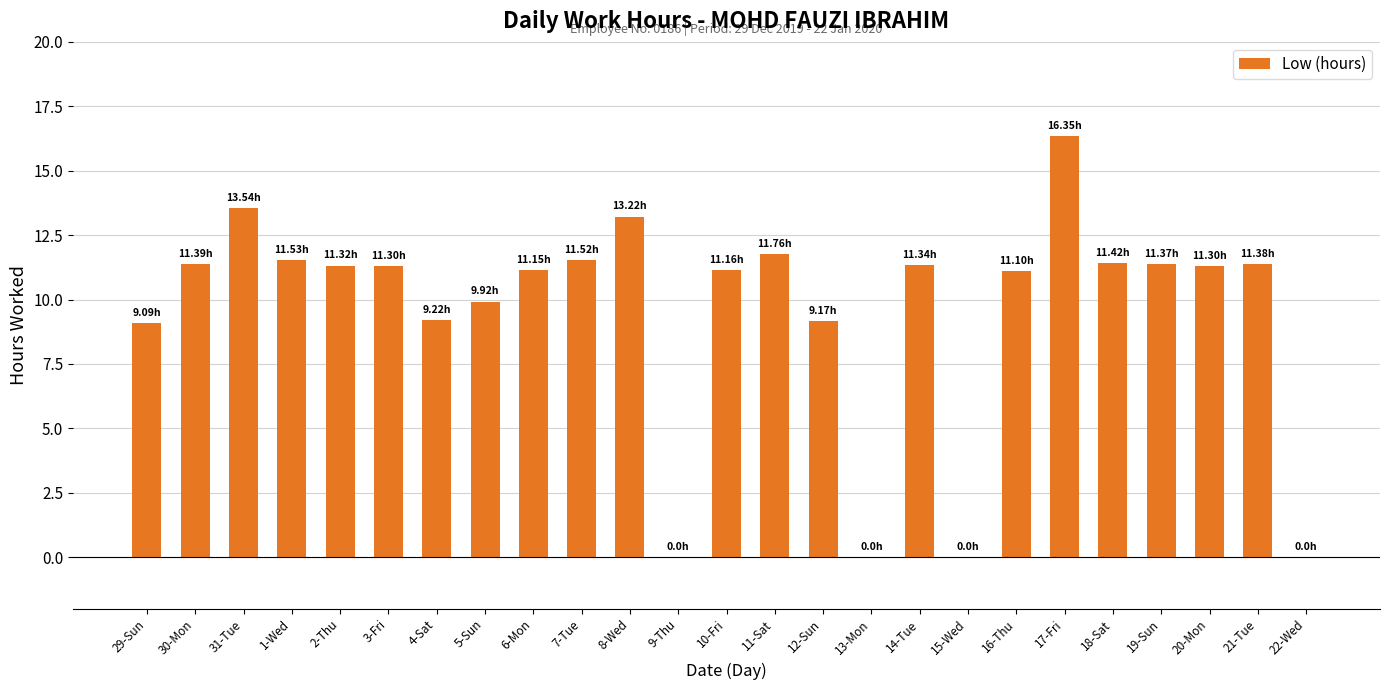

Between 13-Mon and 12-Sun, which is larger?

12-Sun